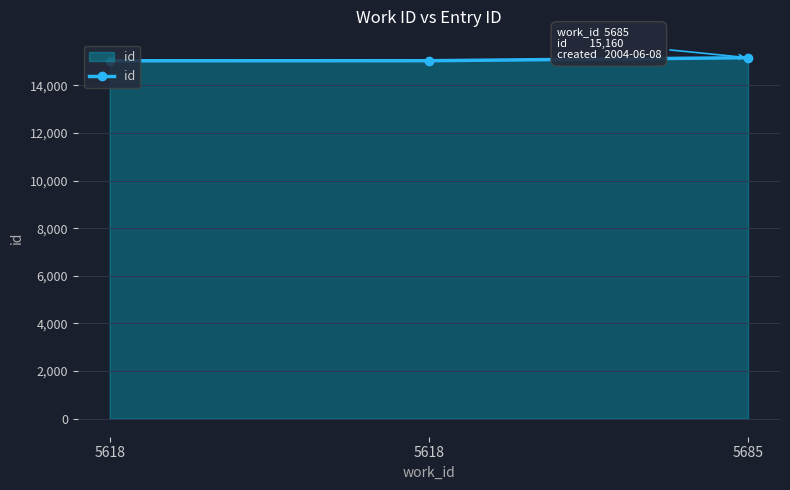

List the labels in order of value, largest first.

5685, 5618, 5618